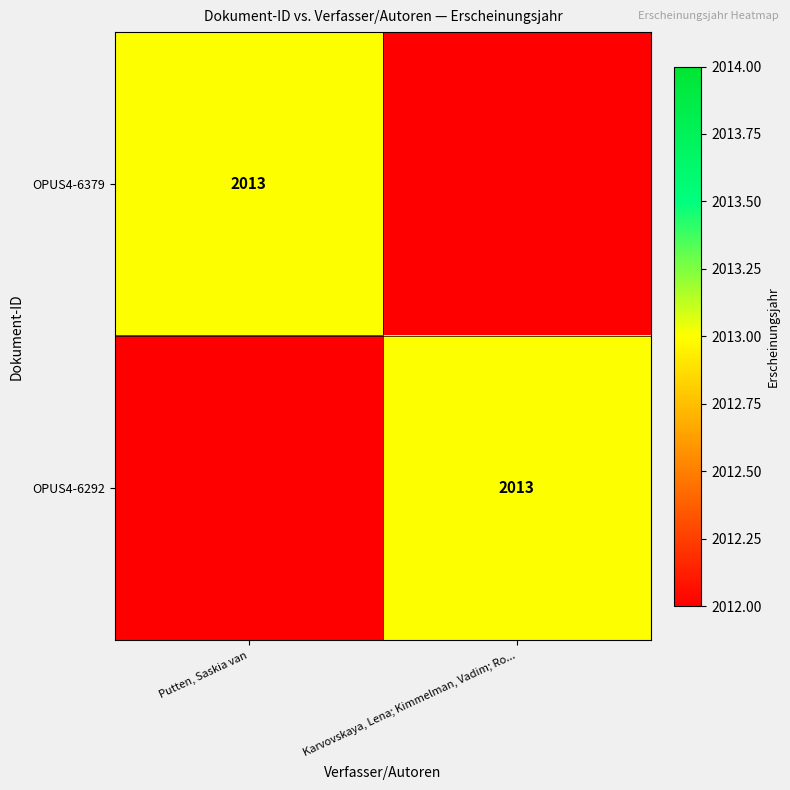

Which label corresponds to the largest value in the chart?

Putten, Saskia van